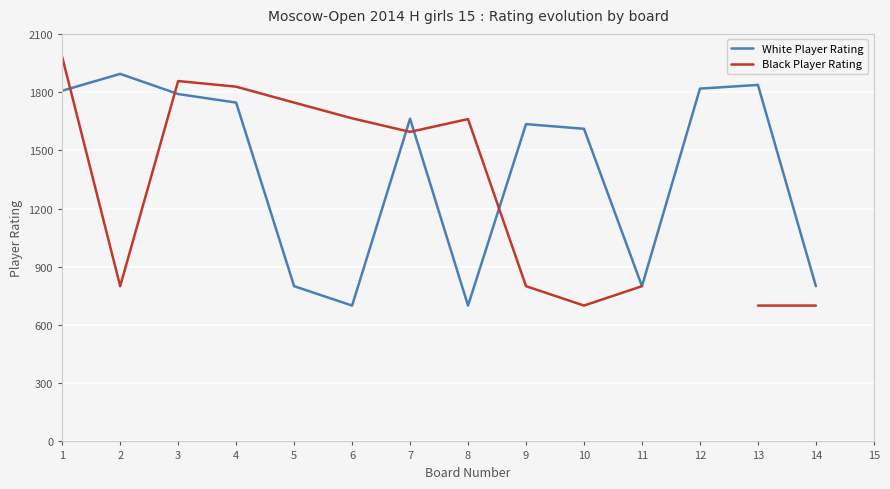

What are all the series names shown in the legend?

White Player Rating, Black Player Rating